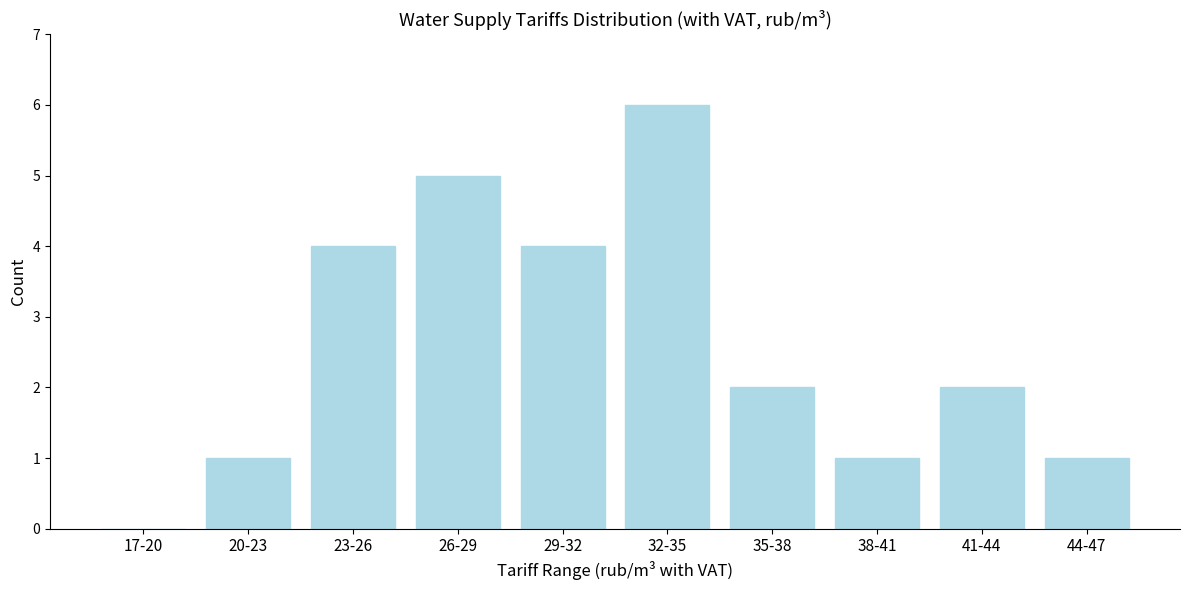

Reading left to right, transcribe all the data shown in this chart.

17-20=0	20-23=1	23-26=4	26-29=5	29-32=4	32-35=6	35-38=2	38-41=1	41-44=2	44-47=1